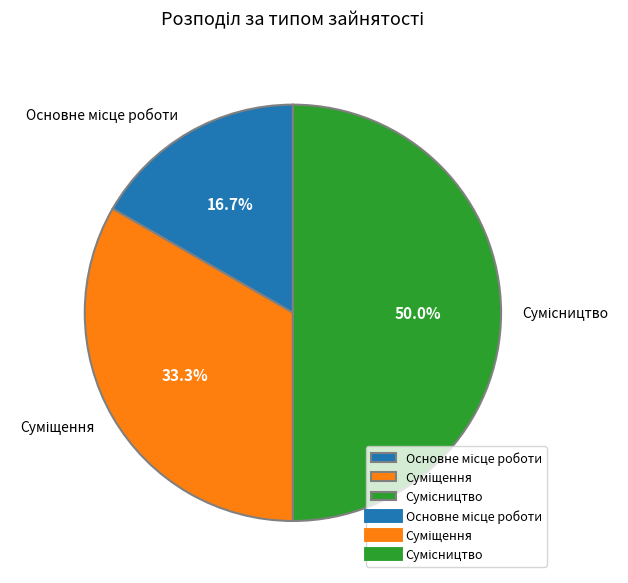

To the nearest percent, what percentage of the pie is Суміщення?

33%